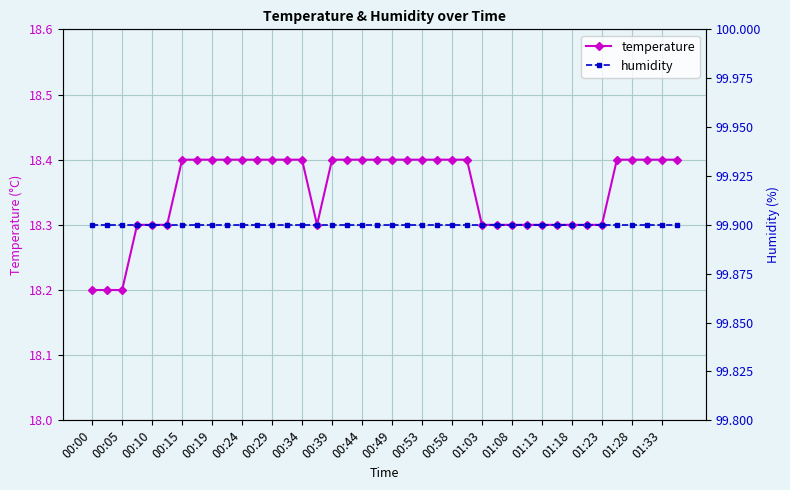

What is the highest value of the temperature series?

18.4